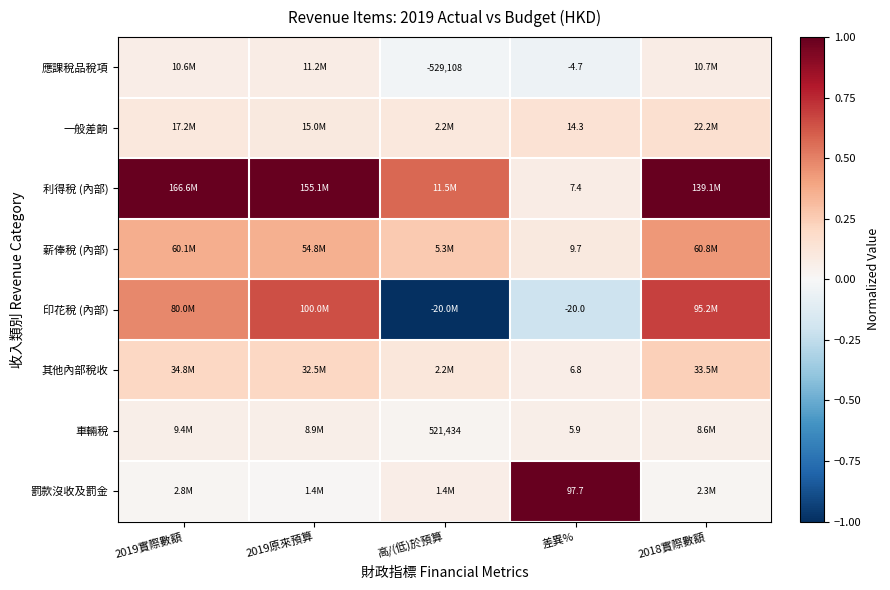

True or false: 印花稅 (內部) has a value of 1.0 at 2019原來預算.

False